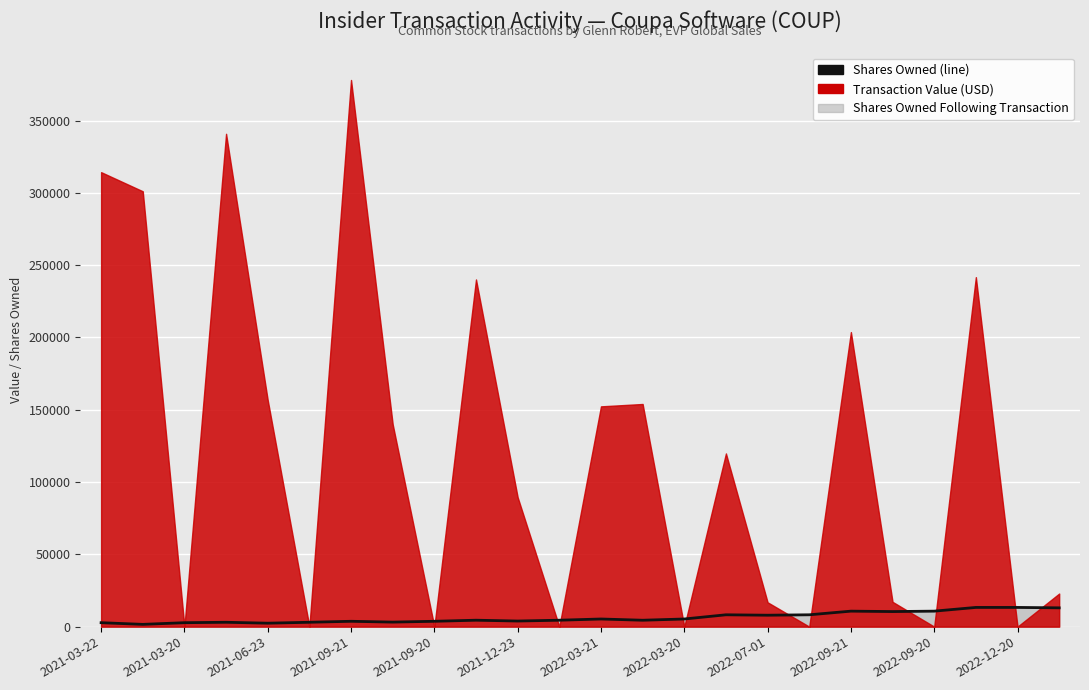

At which label does the data first exceed 4452?

2022-03-21